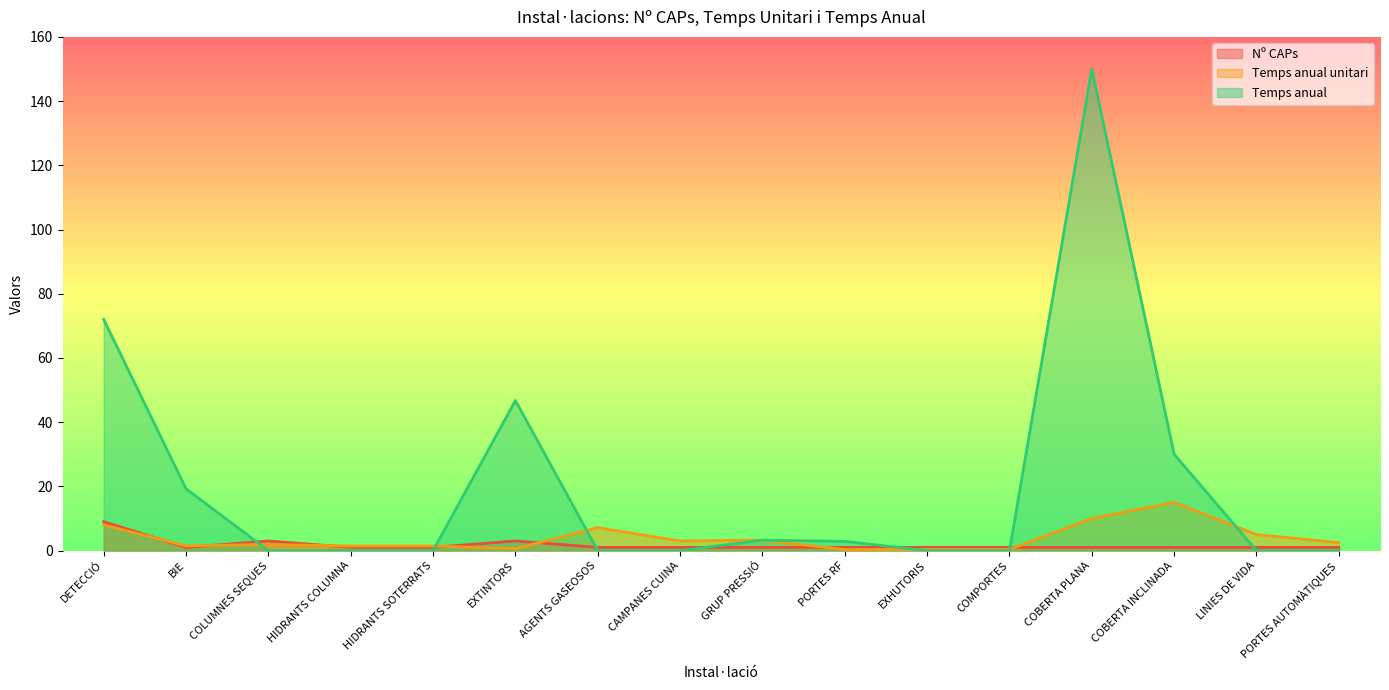

The Temps anual series shows 19.2 at BIE. True or false?

True